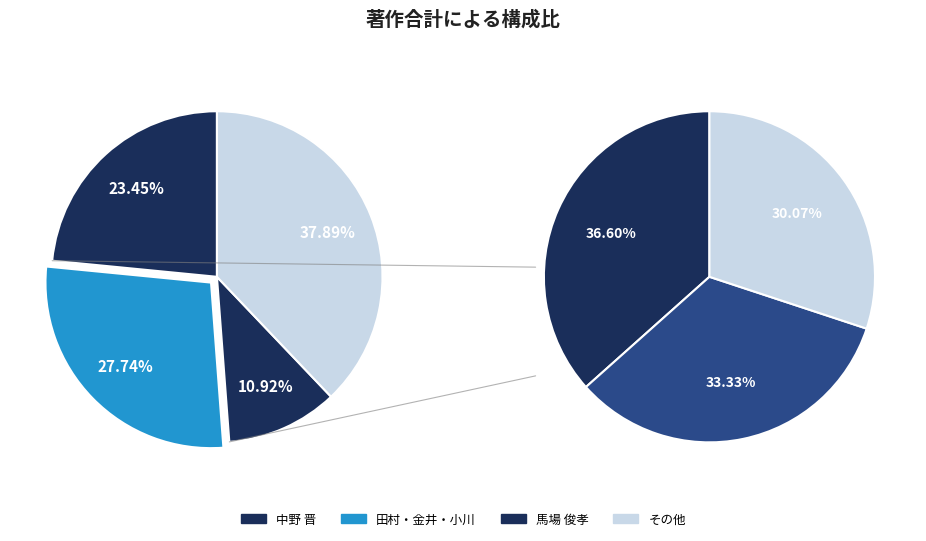

To the nearest percent, what percentage of the pie is 白山 敦子?

3%